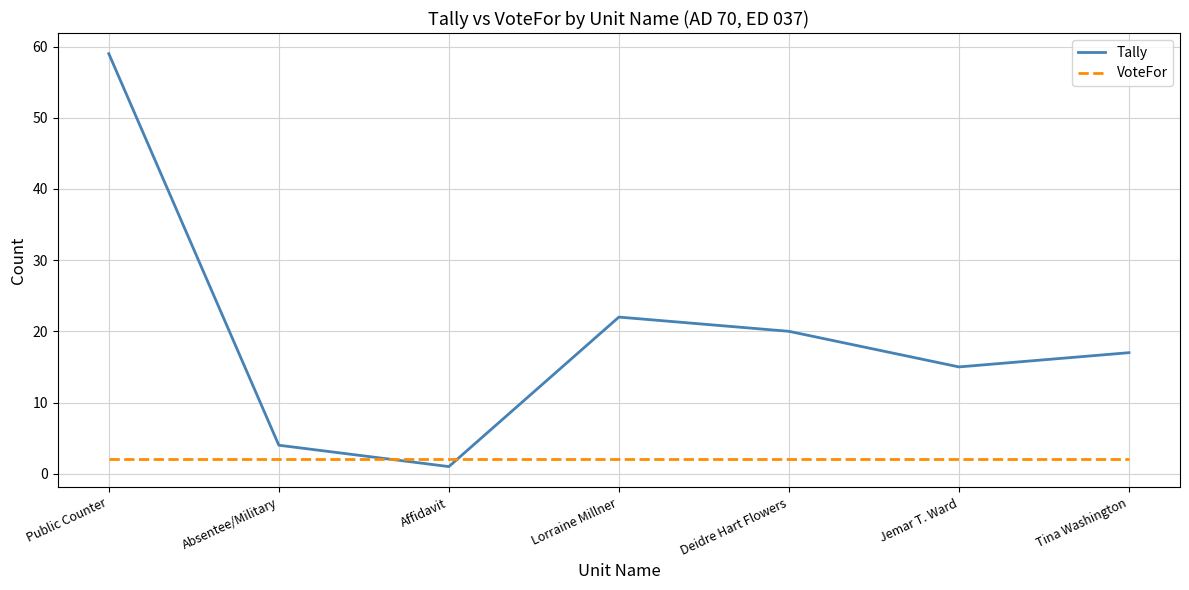

Where is the first local maximum for Tally?

Lorraine Millner